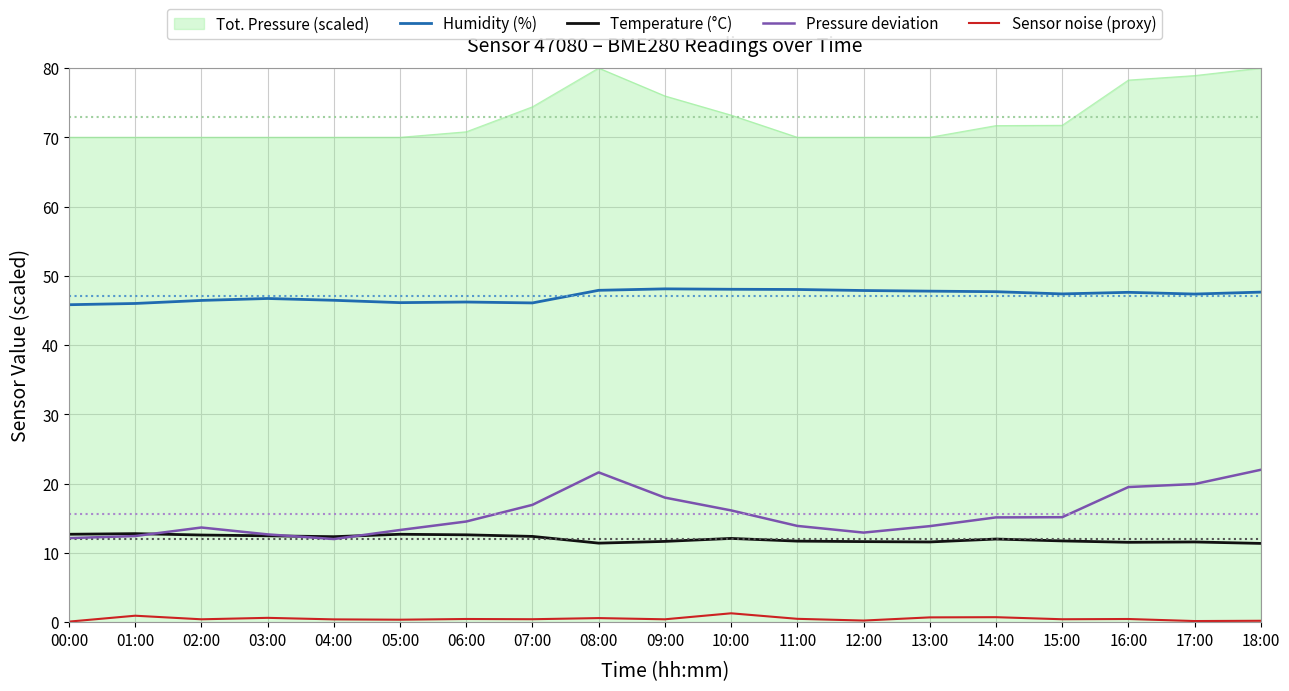

At which label does Temperature (°C) first exceed 12?

00:00